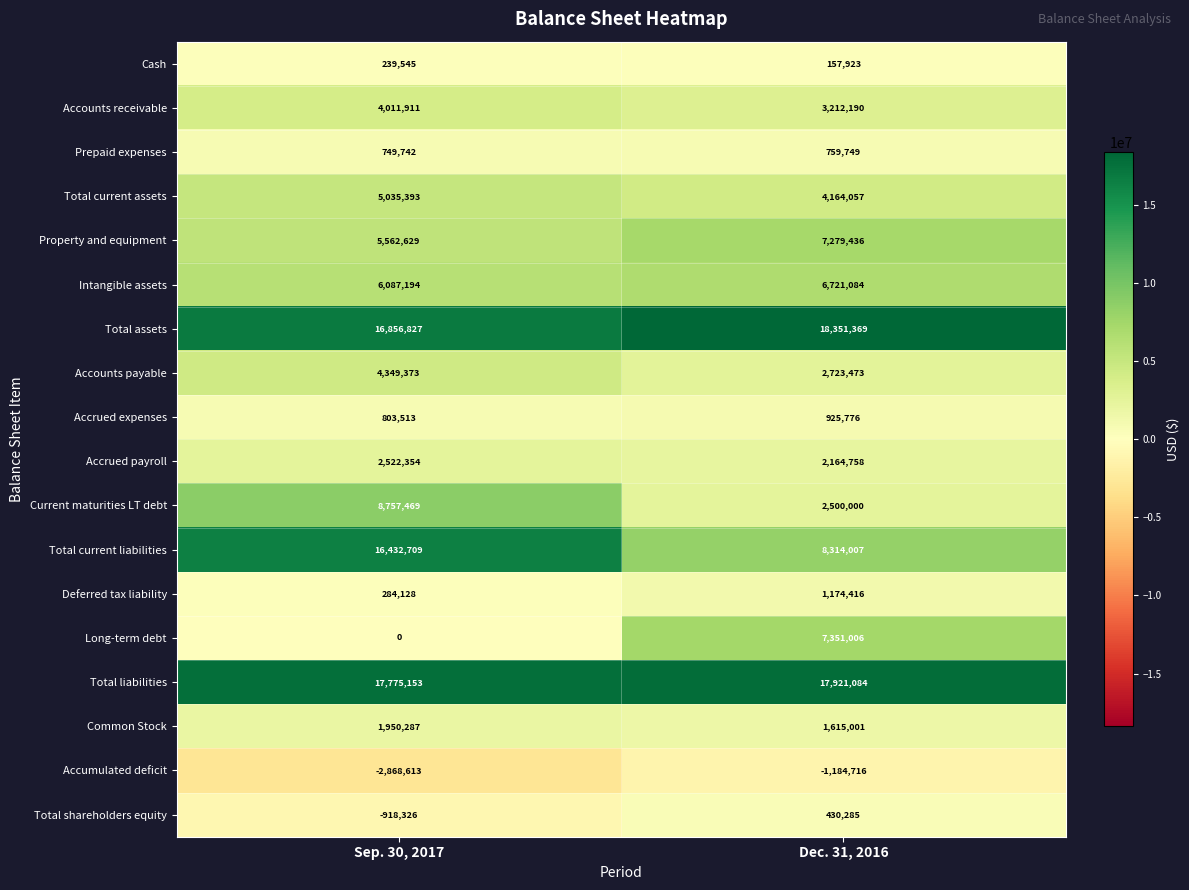

What value does the Total assets series have at Dec. 31, 2016, to the nearest 50?

18351350